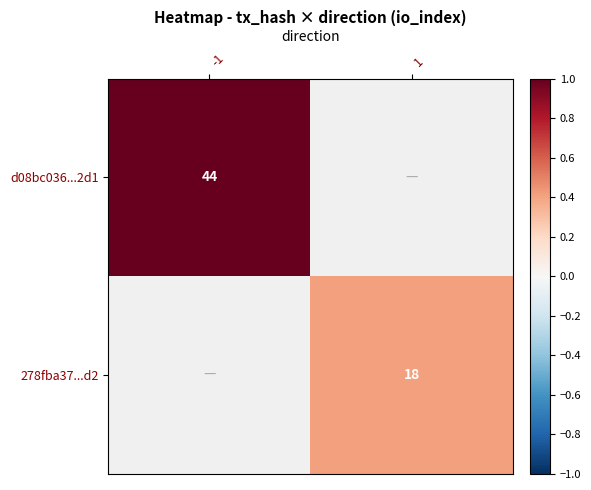

What is the smallest value displayed?

0.4